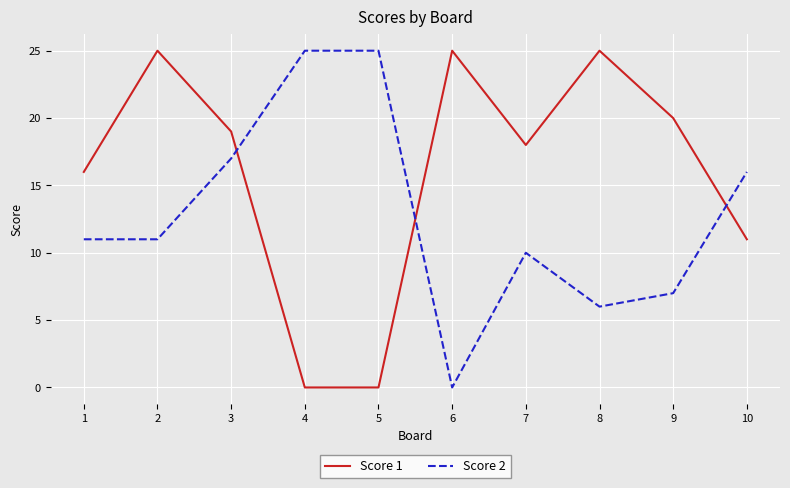

Reading right to left, list all the values displayed in this chart.

Score 1: 10=11	9=20	8=25	7=18	6=25	5=0	4=0	3=19	2=25	1=16
Score 2: 10=16	9=7	8=6	7=10	6=0	5=25	4=25	3=17	2=11	1=11